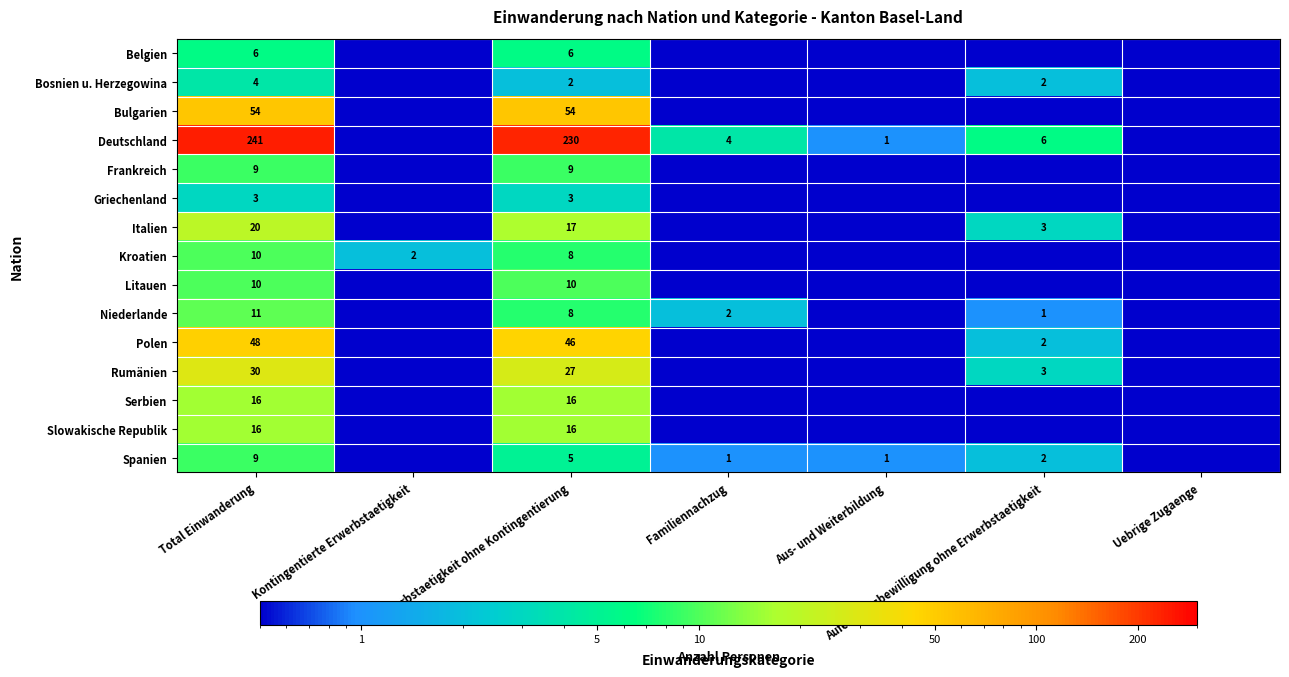

Which category has the lowest value across all series?

Kontingentierte Erwerbstaetigkeit